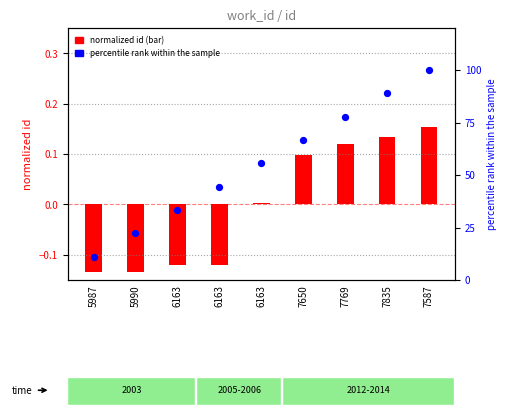

Which series has the largest Y range (max minus min)?

percentile rank